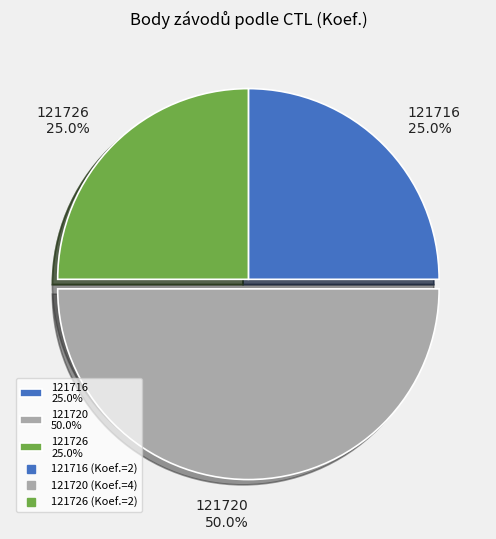

Combined, what portion of the pie is 121720 and 121726?

75.0%